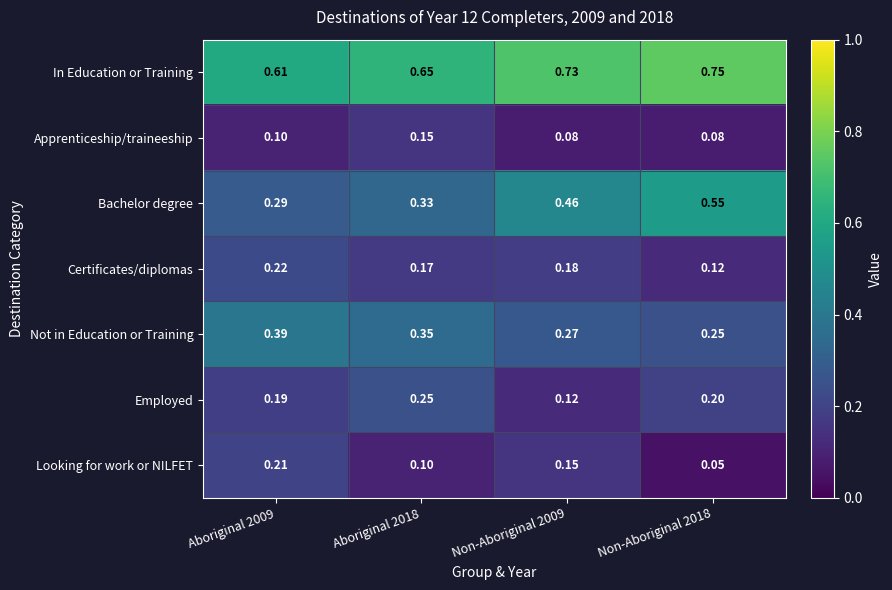

Which series has the largest total across all categories?

In Education or Training